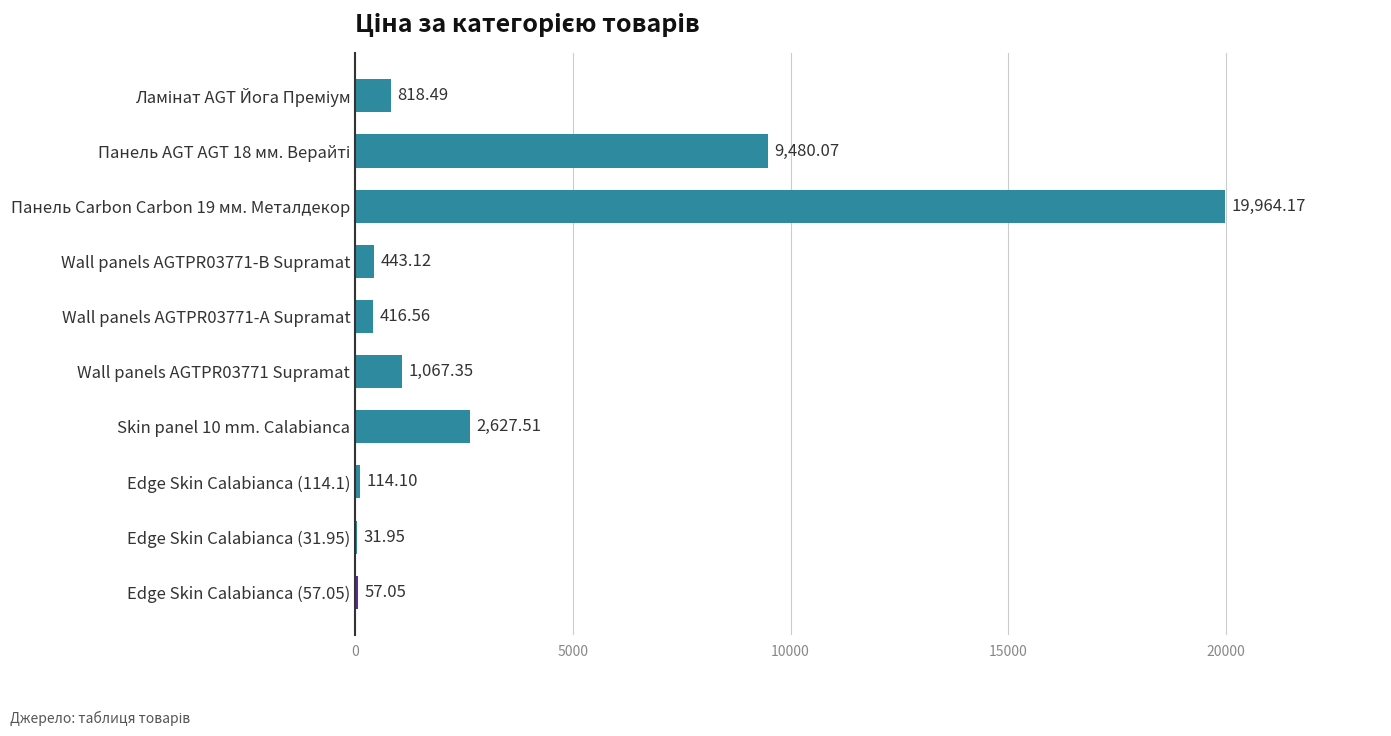

What is the change in value from Edge Skin Calabianca (57.05) to Wall panels AGTPR03771 Supramat?

+1010.3